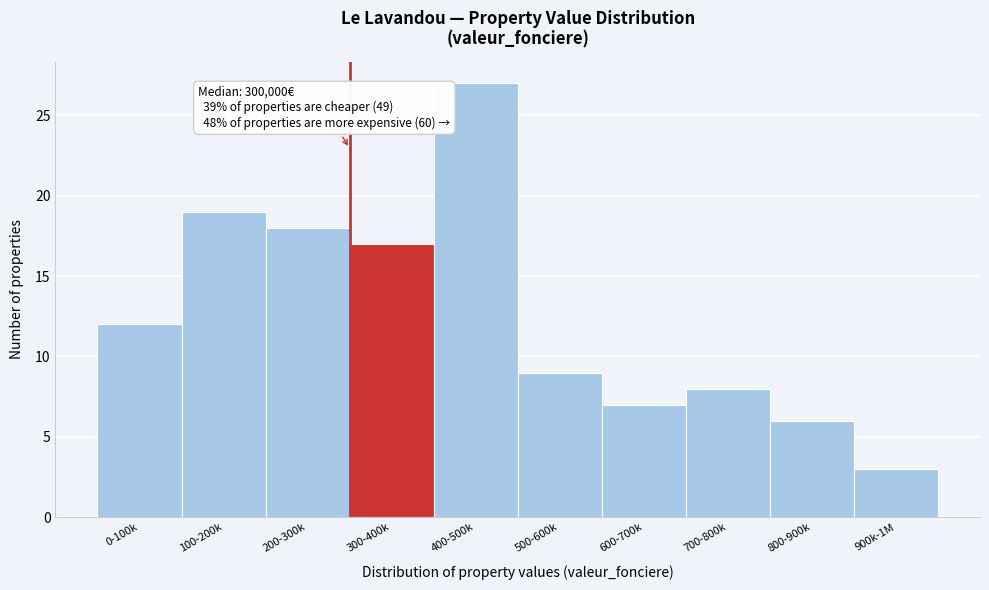

Reading right to left, what are all the values shown in this chart?

3	6	8	7	9	27	17	18	19	12